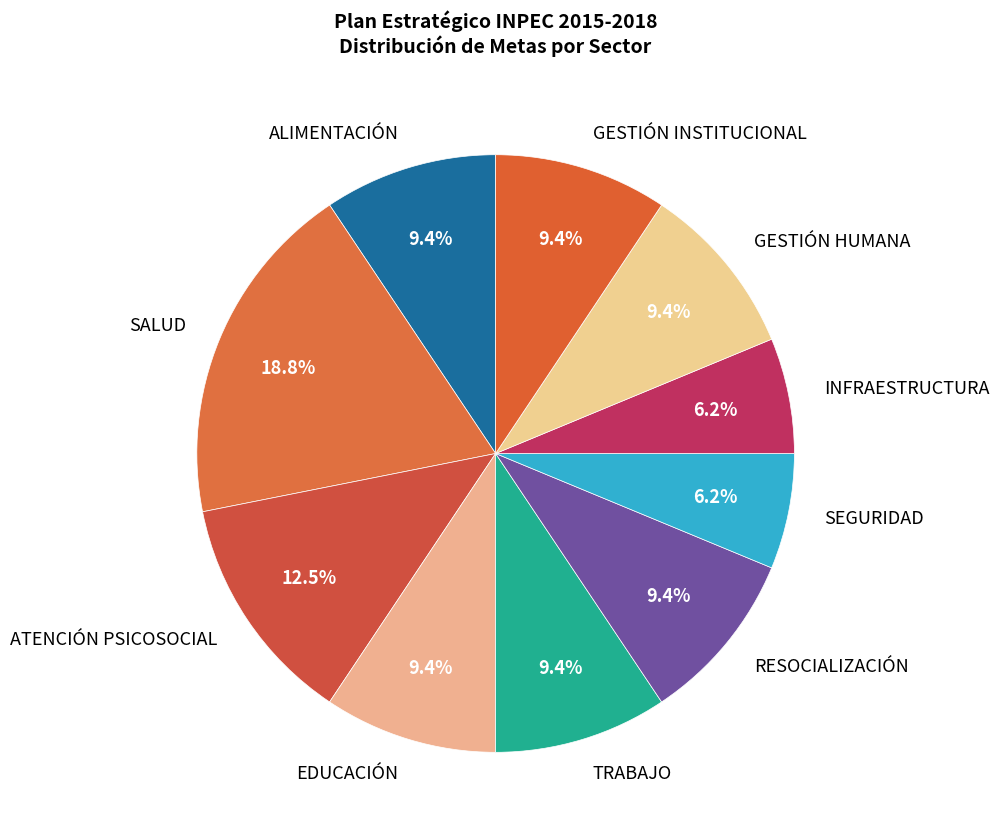

Count the number of slices in the pie.

10